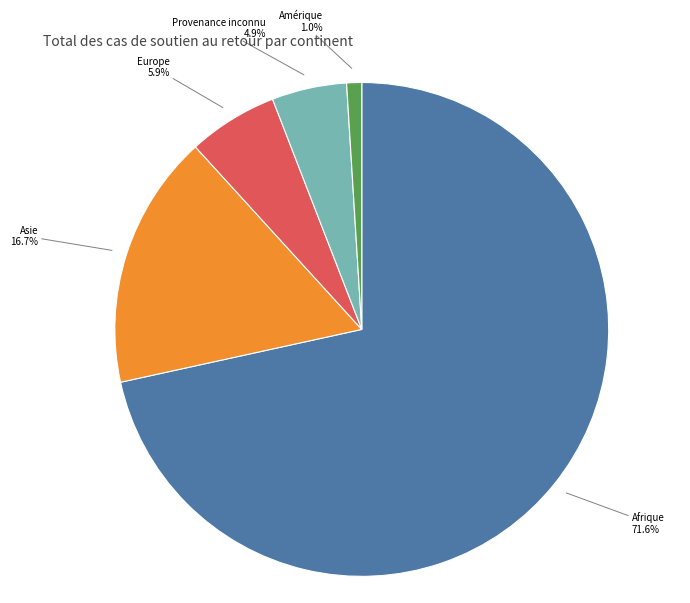

True or false: Provenance inconnu accounts for 15% of the total.

False